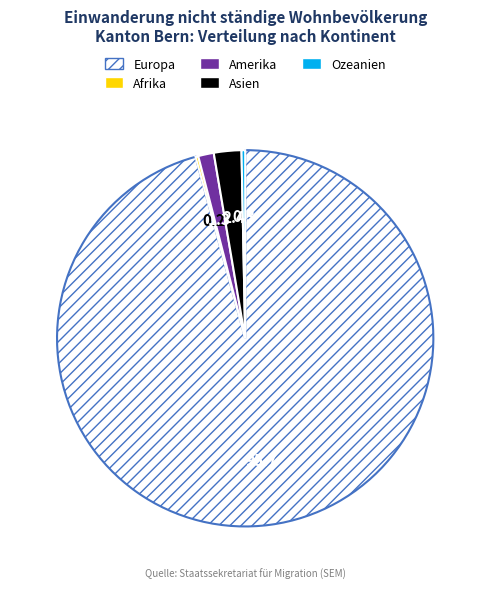

Does Asien account for over 50% of the chart?

No